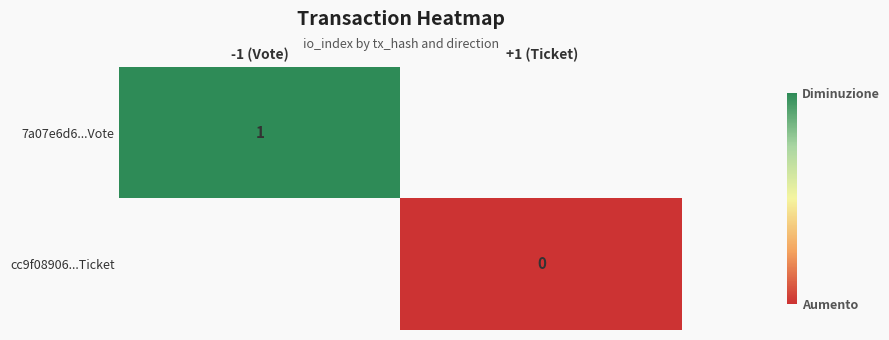

Which series has the widest spread of values?

7a07e6d6...Vote